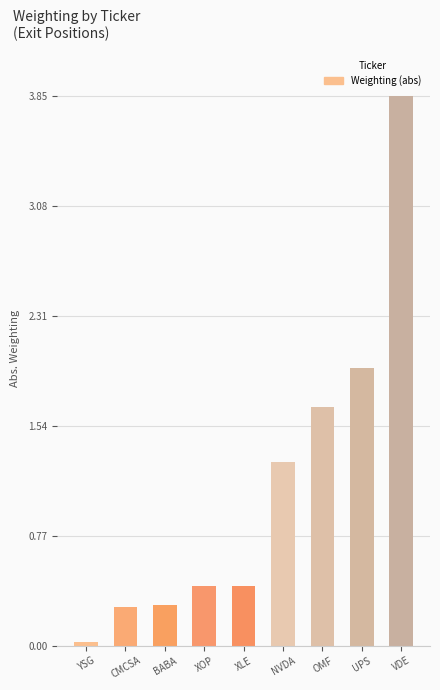

The chart shows a value of 2.9 at OMF. True or false?

False